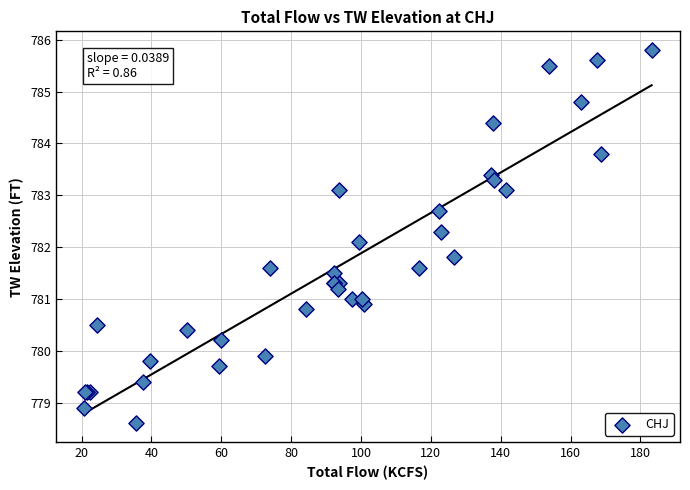

What Y value in the scatter plot is closest to 782?

782.1